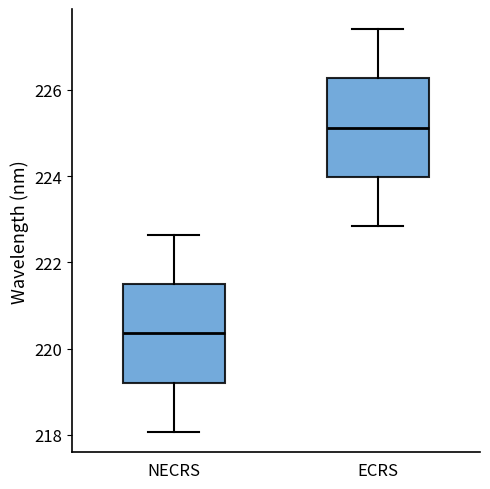

Reading left to right, read every box against the y-axis: the position of its median line, the range the box covers, and the ends of its whiskers. The values are not printed on the chart, so give them approximately, as read against the axis.

NECRS: median 220.4, box 219.2 to 221.4, whiskers 218.0 to 222.6
ECRS: median 225.2, box 224.0 to 226.2, whiskers 222.8 to 227.4